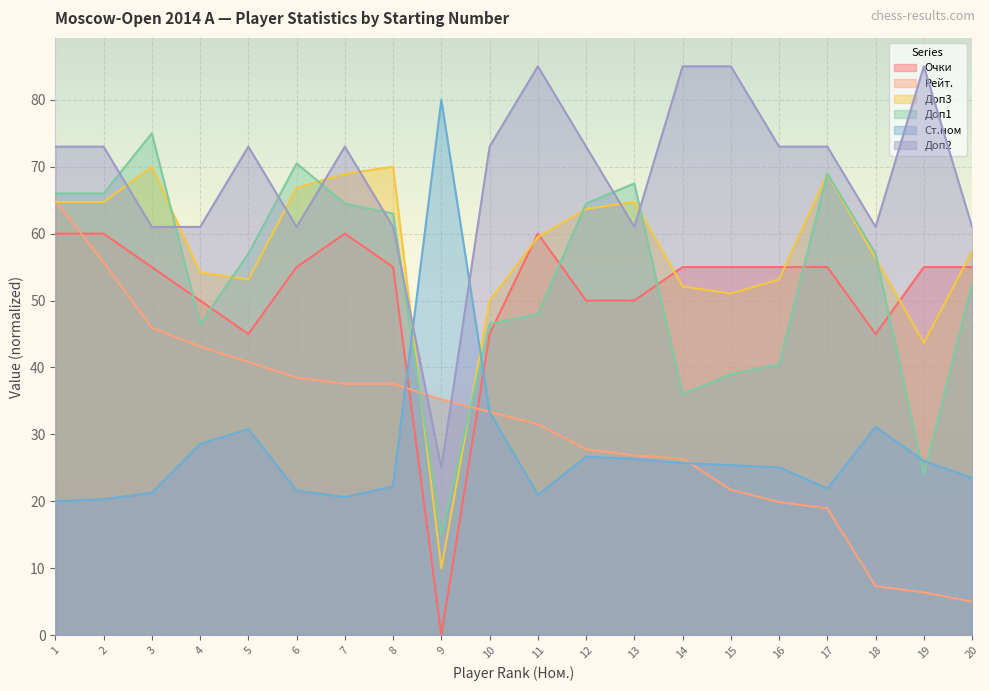

What is the lowest value of the Доп1 series?

15.0